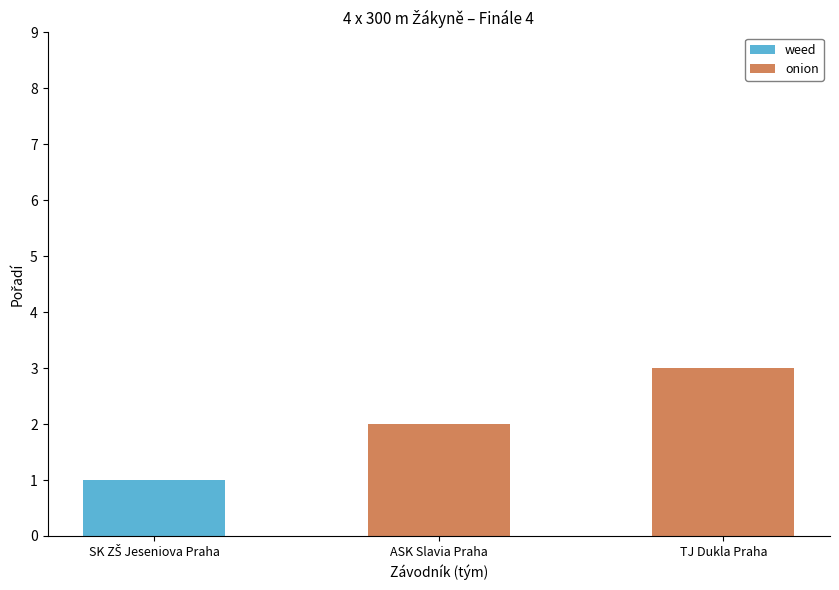

The value of onion at ASK Slavia Praha is 2. True or false?

True